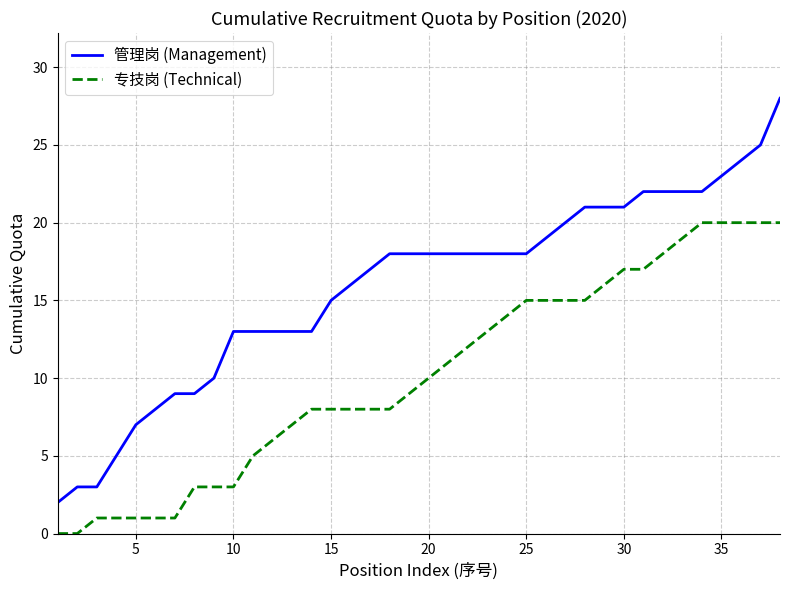

Which series has the widest spread of values?

管理岗 (Management)